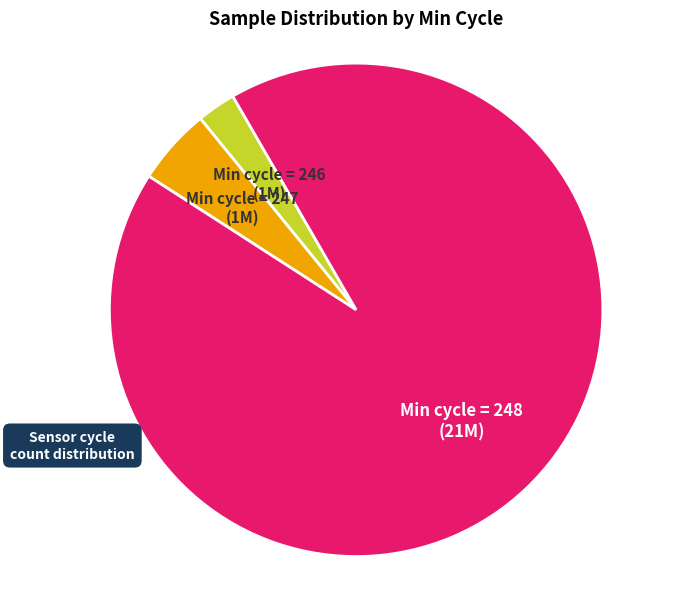

Which category has the smallest portion of the pie?

Min cycle = 246 (1M)